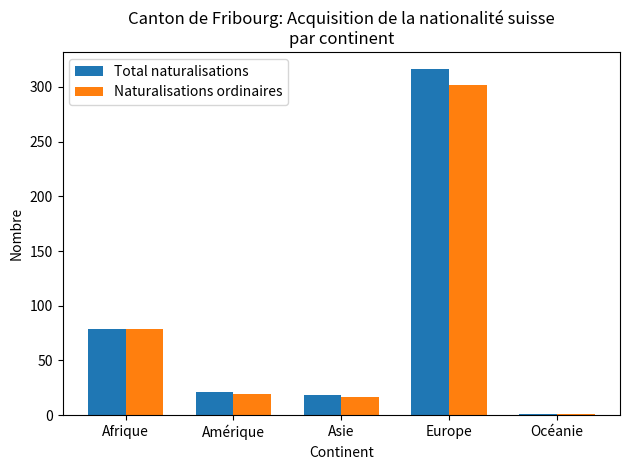

What is the smallest value displayed?

1